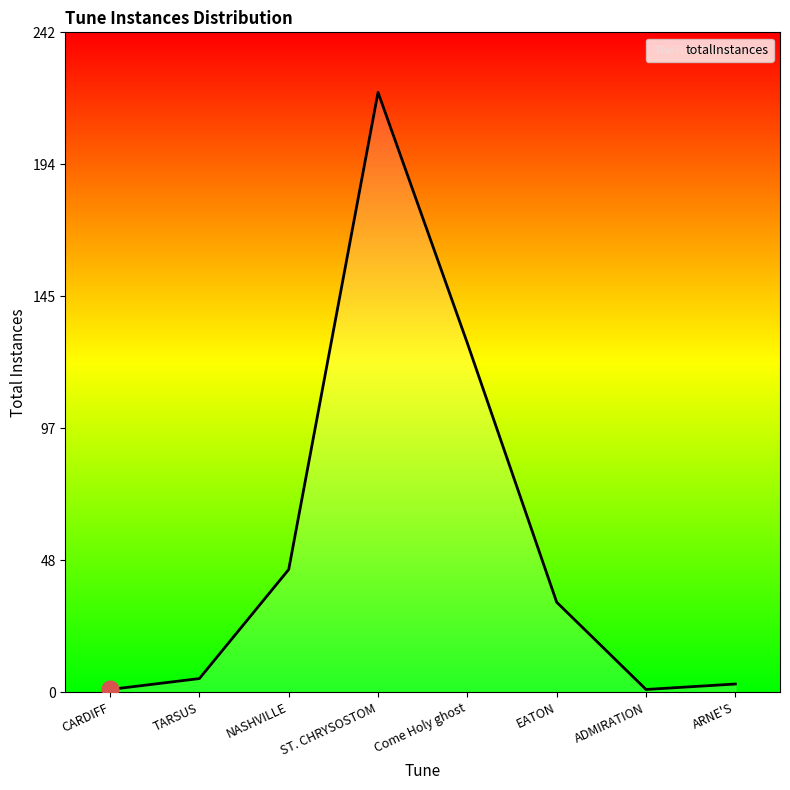

Is this an area chart (filled region under the line)?

No